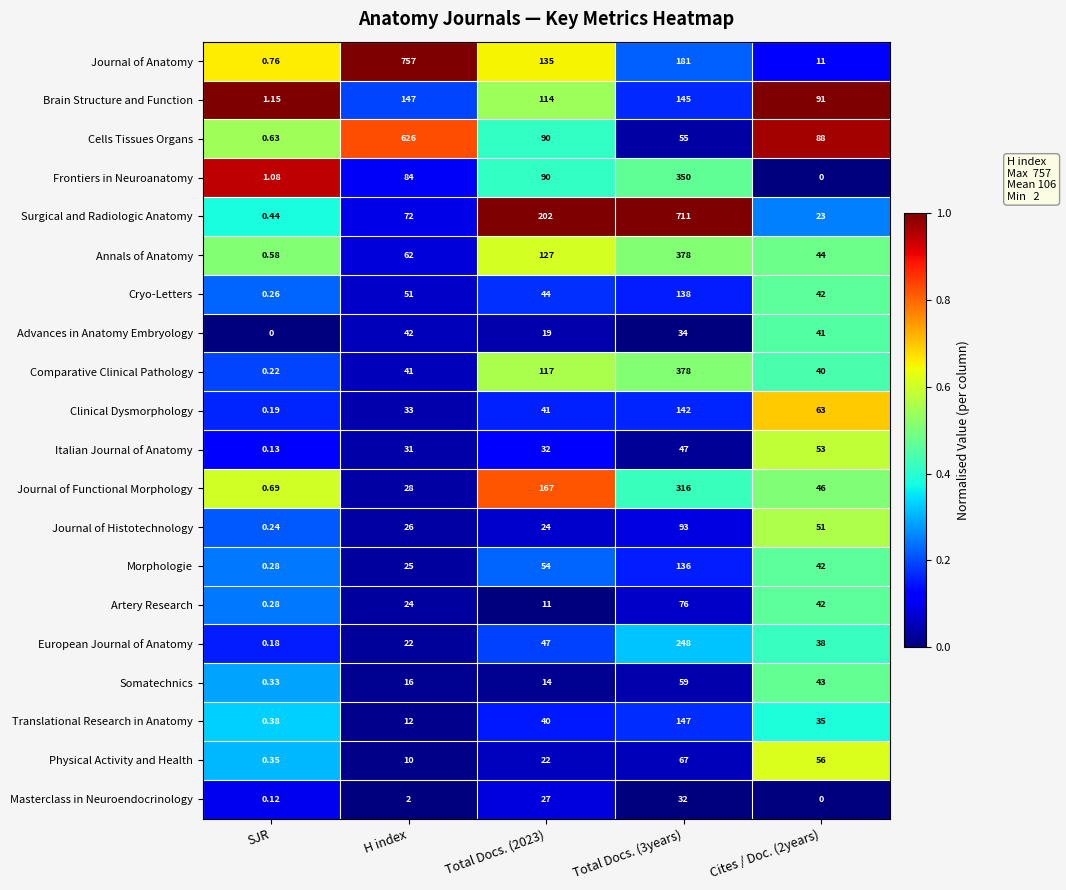

Count the number of data series in this chart.

20